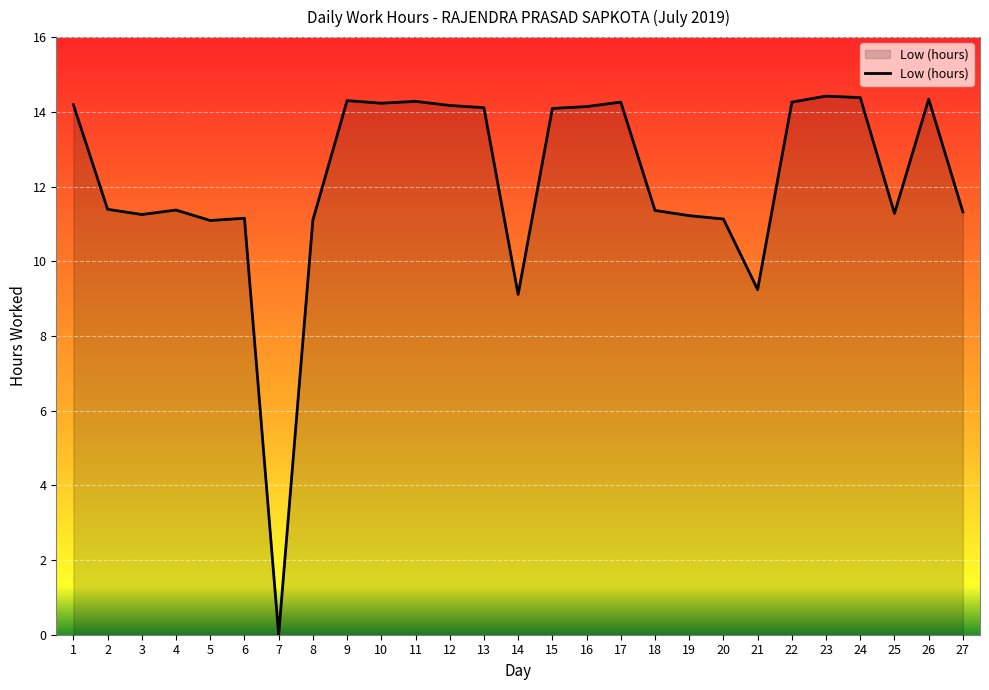

What is the approximate value at 1?

14.2